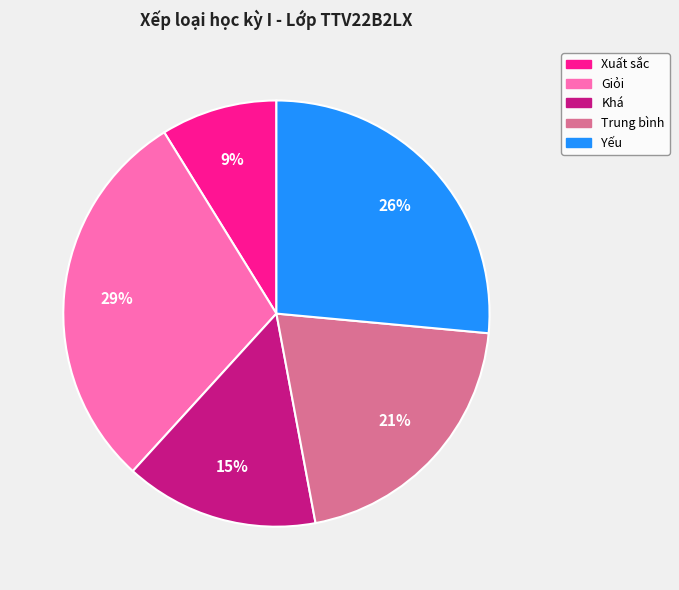

What percentage is the Trung bình slice, to the nearest percent?

21%